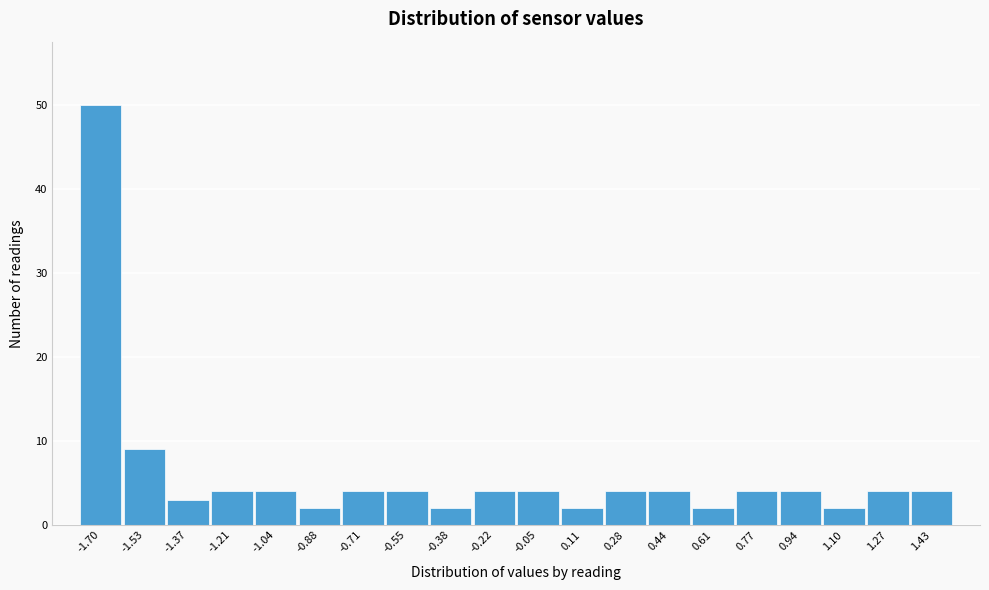

Reading left to right, what are all the values shown in this chart?

50	9	3	4	4	2	4	4	2	4	4	2	4	4	2	4	4	2	4	4